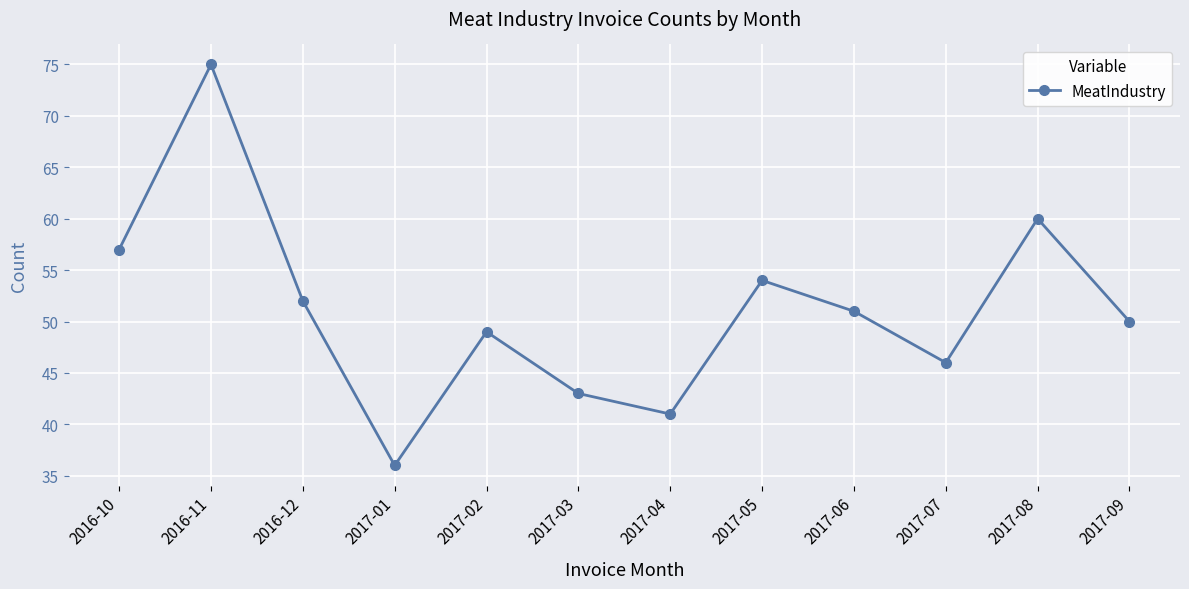

True or false: the data shows 51 at 2017-06.

True